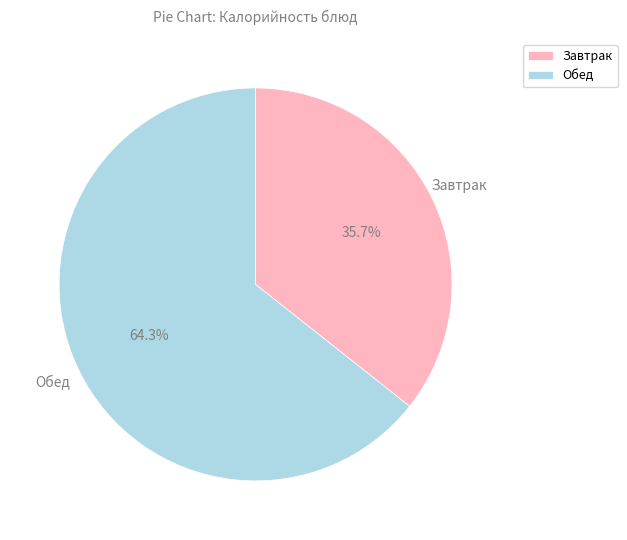

Combined, do Обед and Завтрак account for over 50%?

Yes